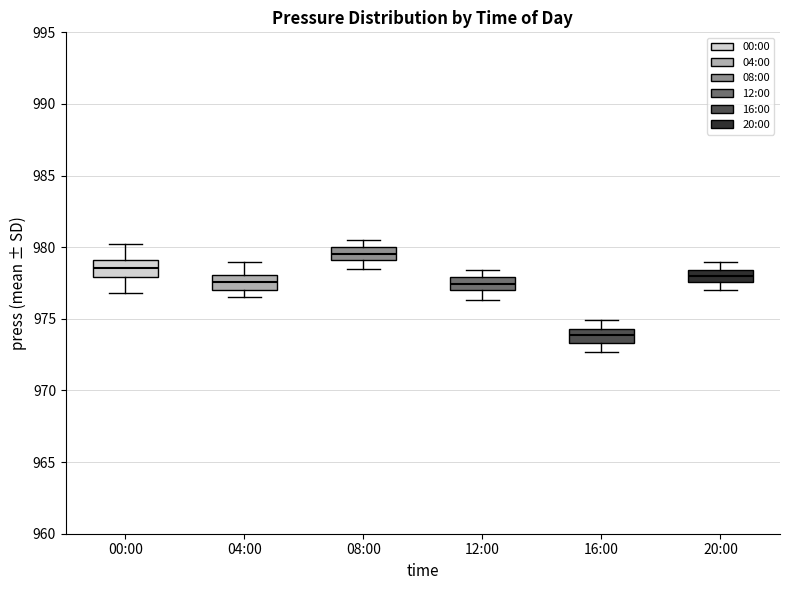

Reading left to right, transcribe this box plot: for each box, give where its median line is, the range the box spans, and where its two whiskers end, as read against the y-axis. The values are not printed on the chart, so give them approximately, as read against the axis.

00:00: median 978.5, box 978.0 to 979.0, whiskers 977.0 to 980.0
04:00: median 977.5, box 977.0 to 978.0, whiskers 976.5 to 979.0
08:00: median 979.5, box 979.0 to 980.0, whiskers 978.5 to 980.5
12:00: median 977.5, box 977.0 to 978.0, whiskers 976.5 to 978.5
16:00: median 974.0, box 973.5 to 974.5, whiskers 972.5 to 975.0
20:00: median 978.0, box 977.5 to 978.5, whiskers 977.0 to 979.0